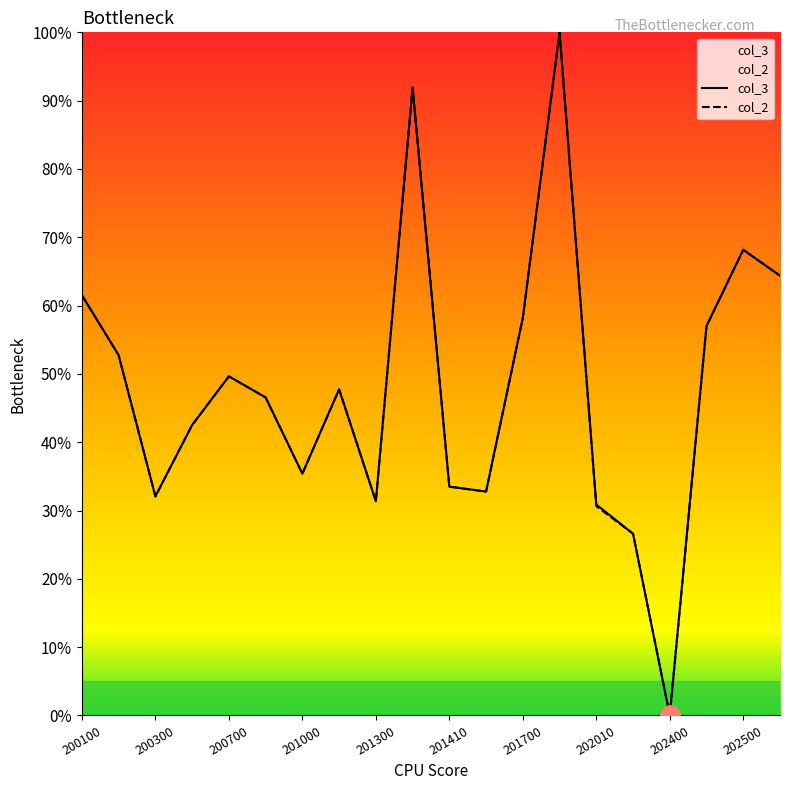

True or false: col_3 has a value of 35.4 at 201000.

True